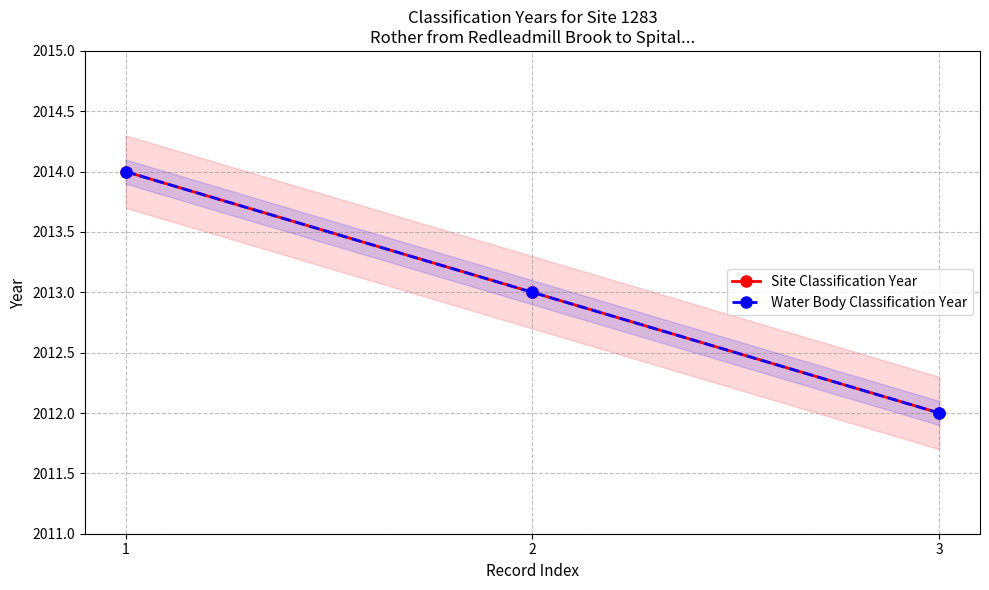

Reading right to left, transcribe all the data shown in this chart.

Site Classification Year: 2012	2013	2014
Water Body Classification Year: 2012	2013	2014